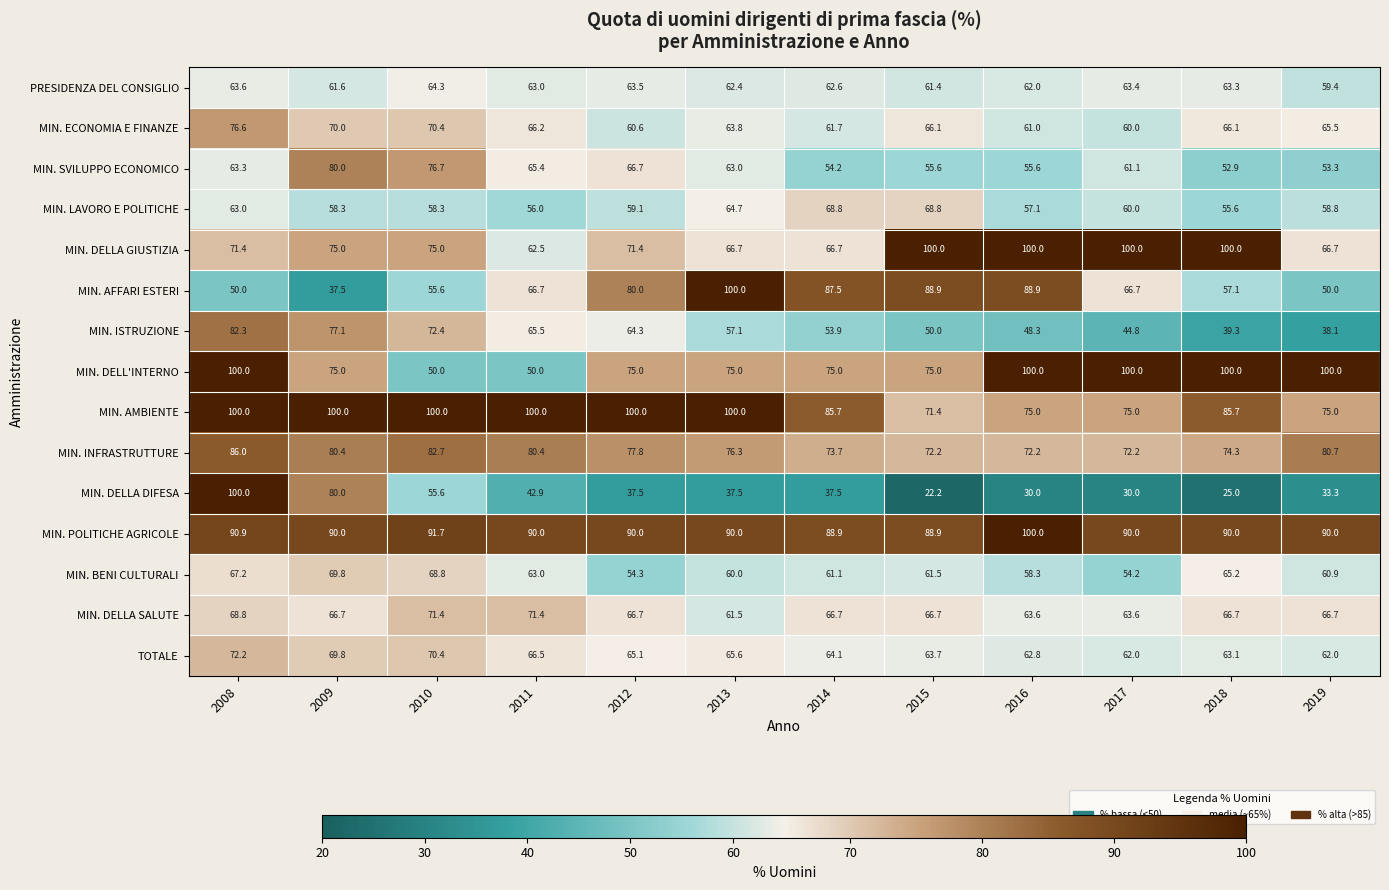

The MIN. ISTRUZIONE series shows 77.1 at 2009. True or false?

True